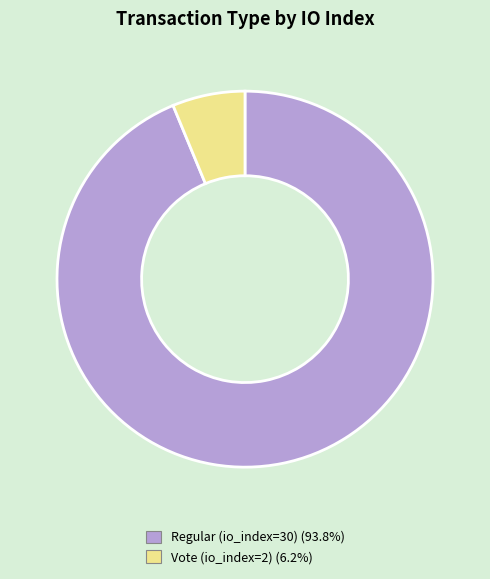

Is it true that Regular (io_index=30) is 94% of the pie?

True